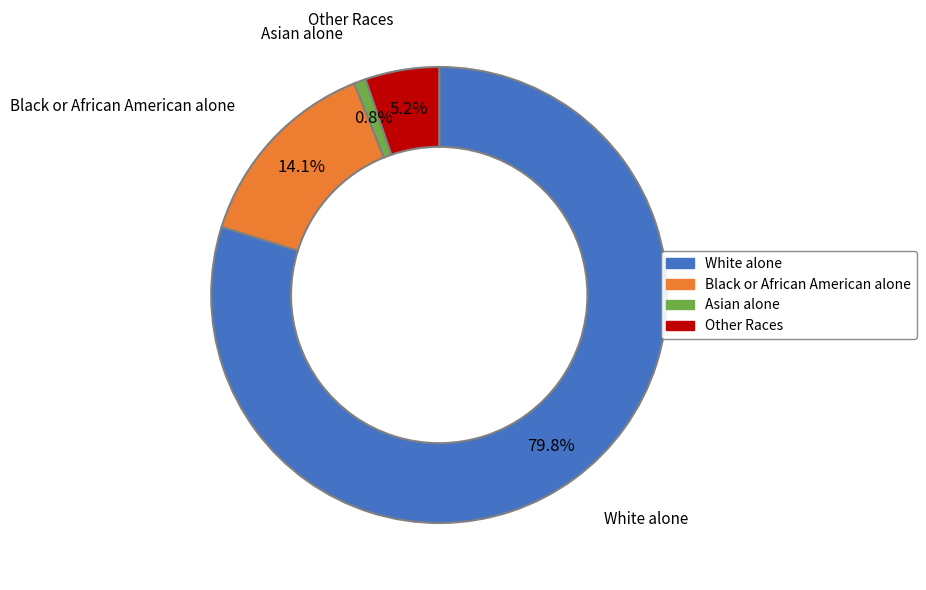

Does any single category account for the majority?

Yes